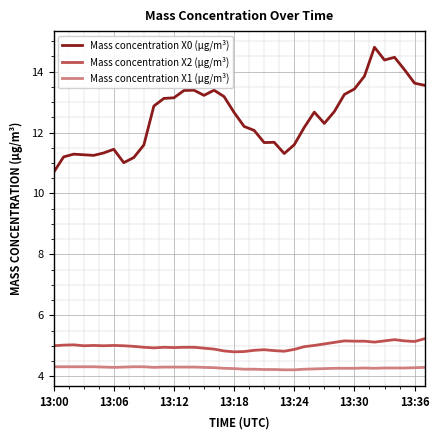

What is the difference between the maximum and minimum values in the Mass concentration X2 (μg/m³) series?

0.4